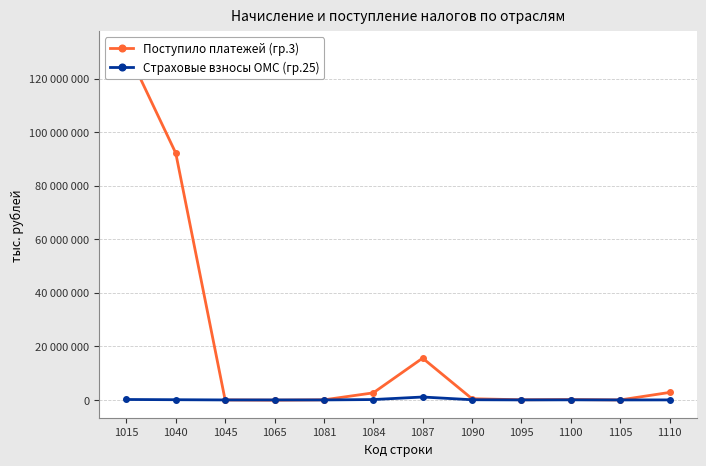

Which series ends up on top after the final intersection of Страховые взносы ОМС (гр.25) and Поступило платежей (гр.3)?

Поступило платежей (гр.3)